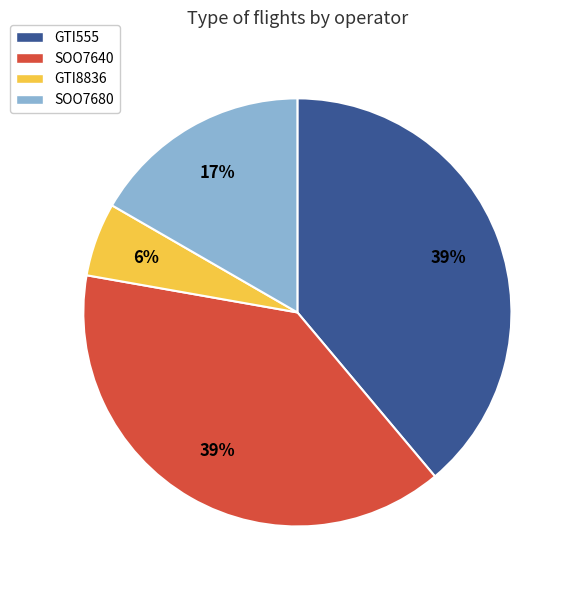

Which slice is the smallest?

GTI8836